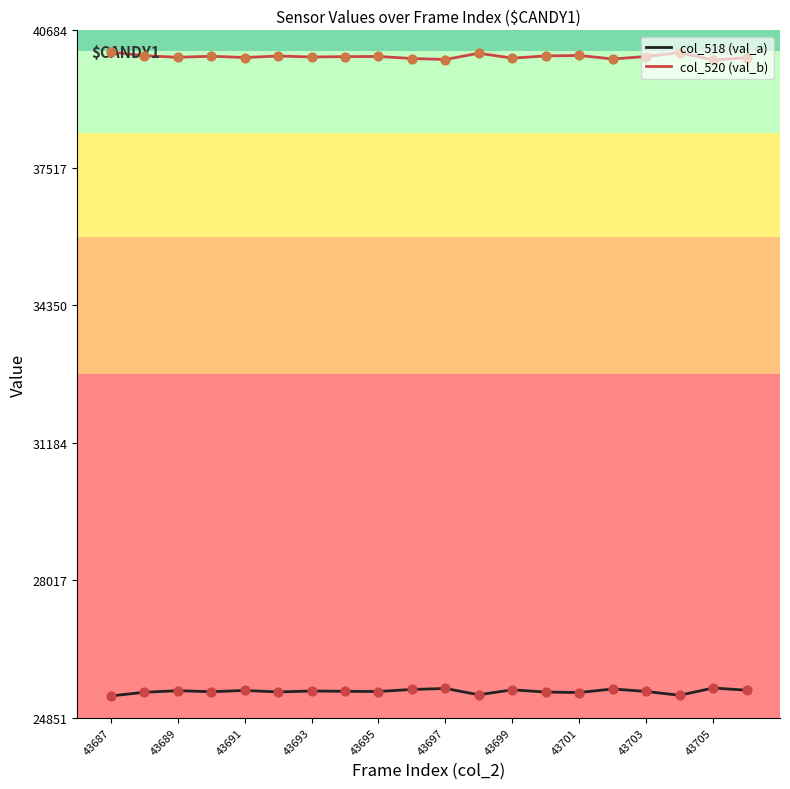

What is the greatest value displayed?

40184